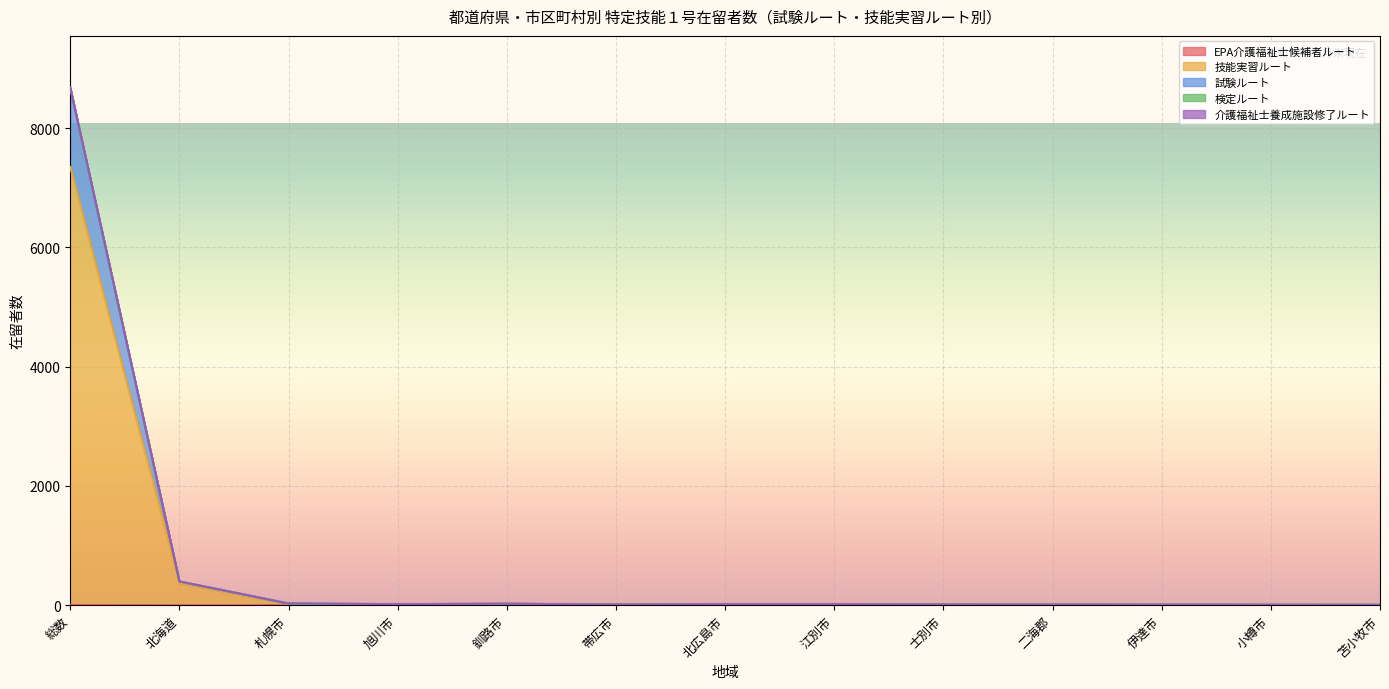

Where is 検定ルート nearest to the value 4343?

北海道